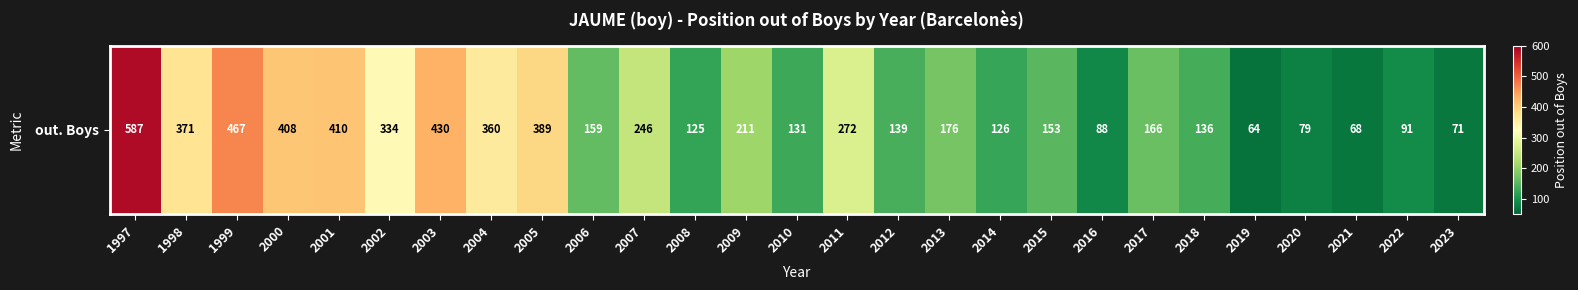

Approximately how many times larger is the value at 2020 compared to 2018?

0.6